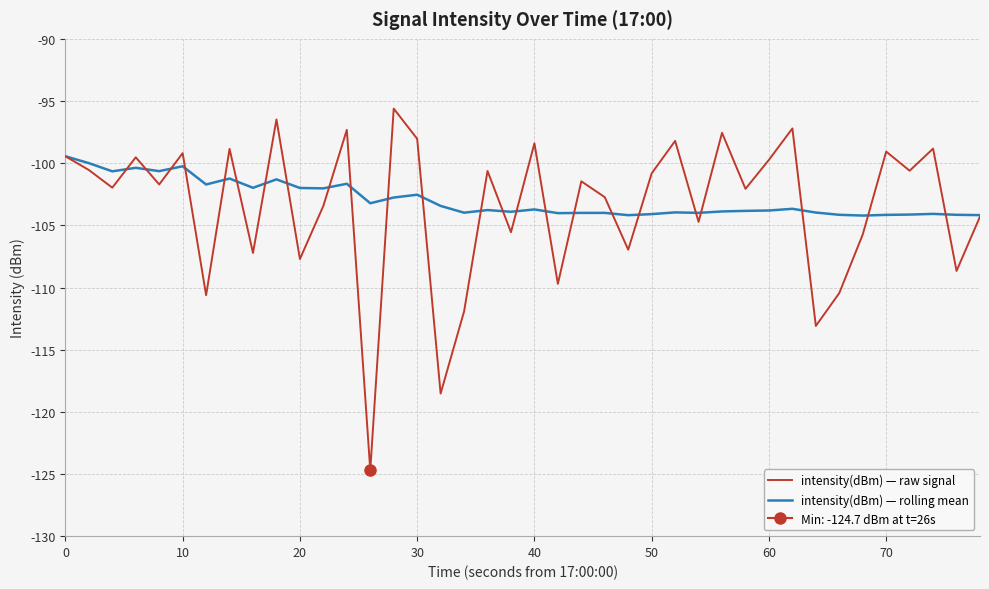

At how many categories does at least one series exceed -97?

2